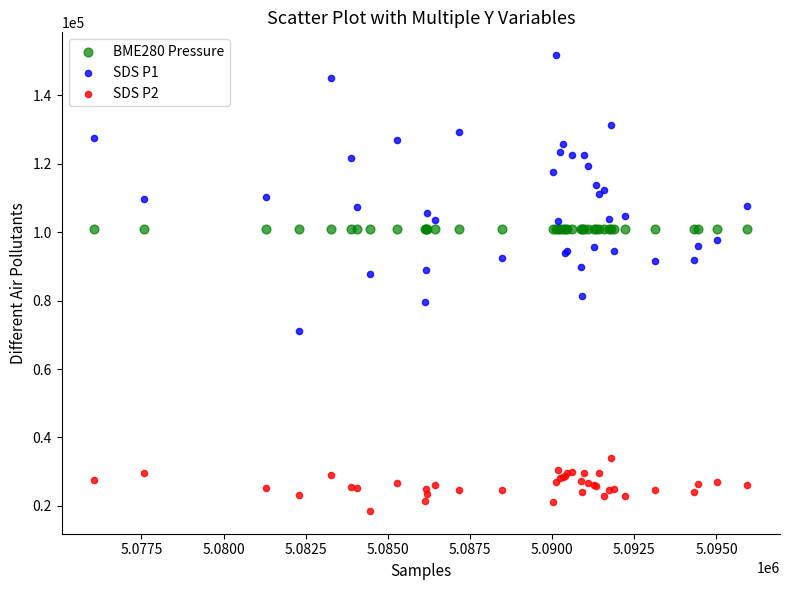

What are all the series names shown in the legend?

BME280 Pressure, SDS P1, SDS P2